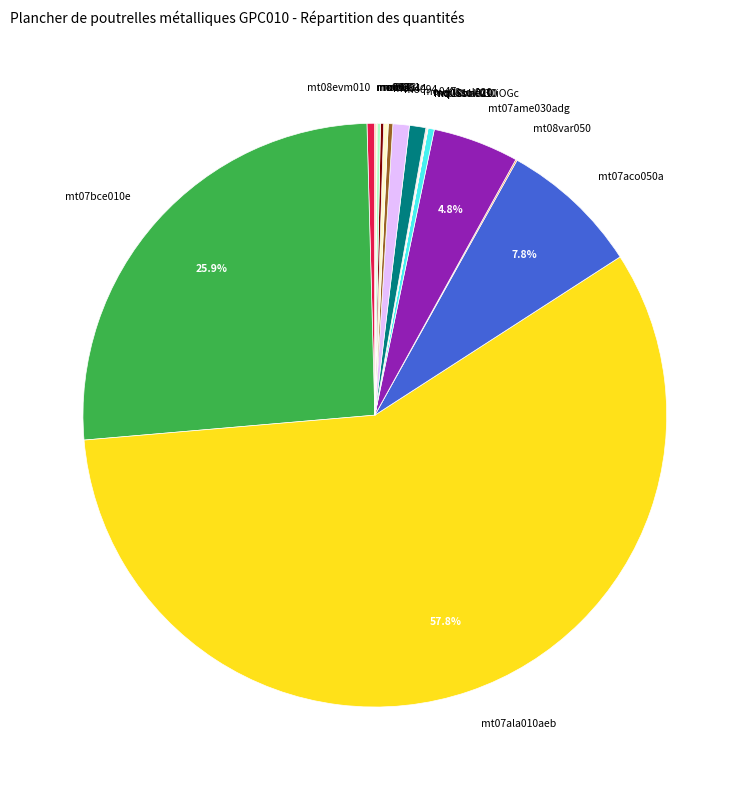

What is the largest slice in the pie chart?

mt07ala010aeb